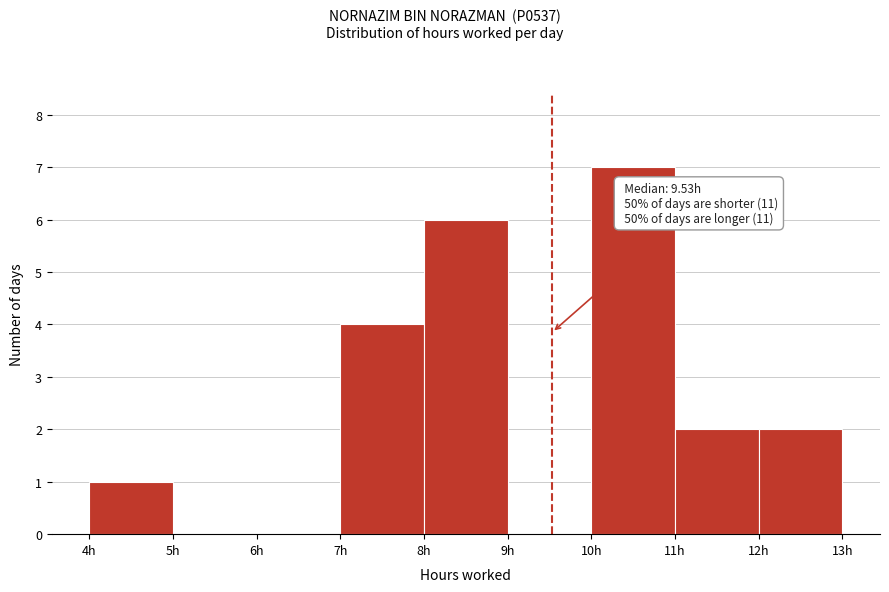

Which range on the x-axis has the tallest bar?

10 to 11